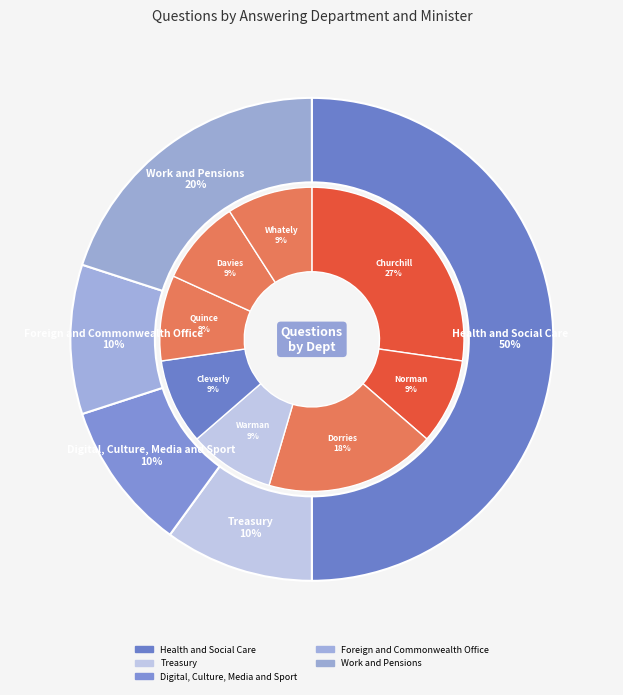

Between Work and Pensions and Department for Digital, Culture, Media and Sport, which is larger?

Work and Pensions